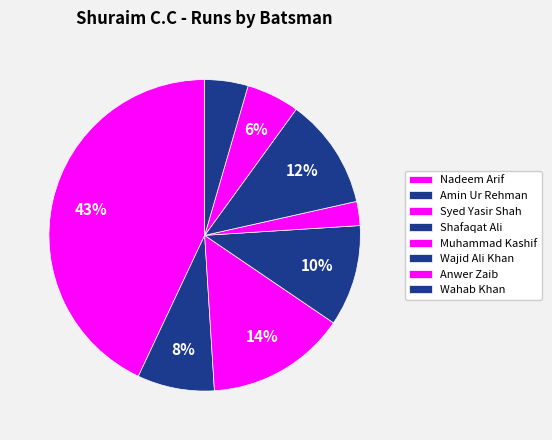

To the nearest percent, what portion does Amin Ur Rehman represent?

8%